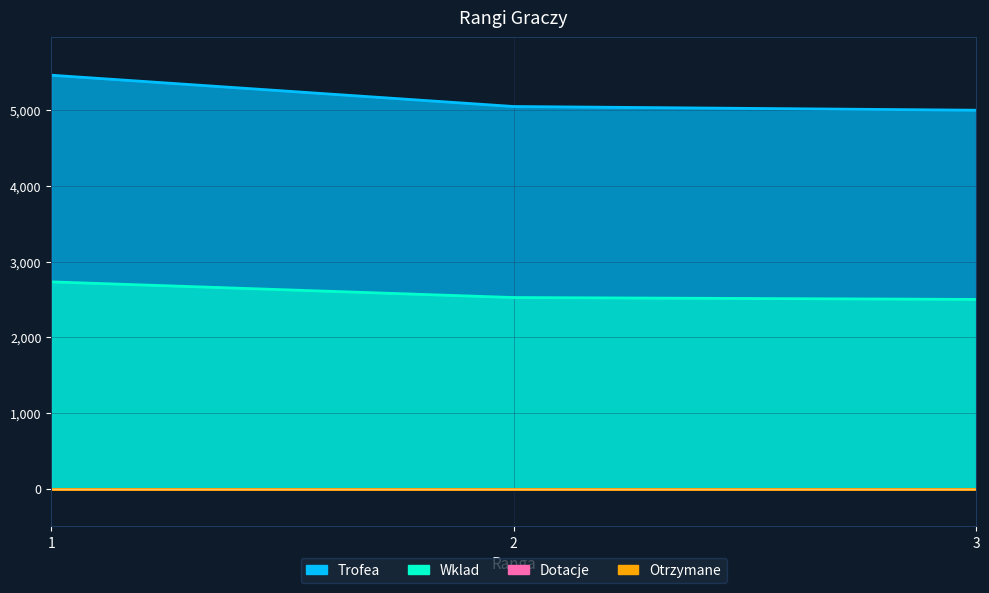

Is it true that Trofea equals 8367 at 2?

False